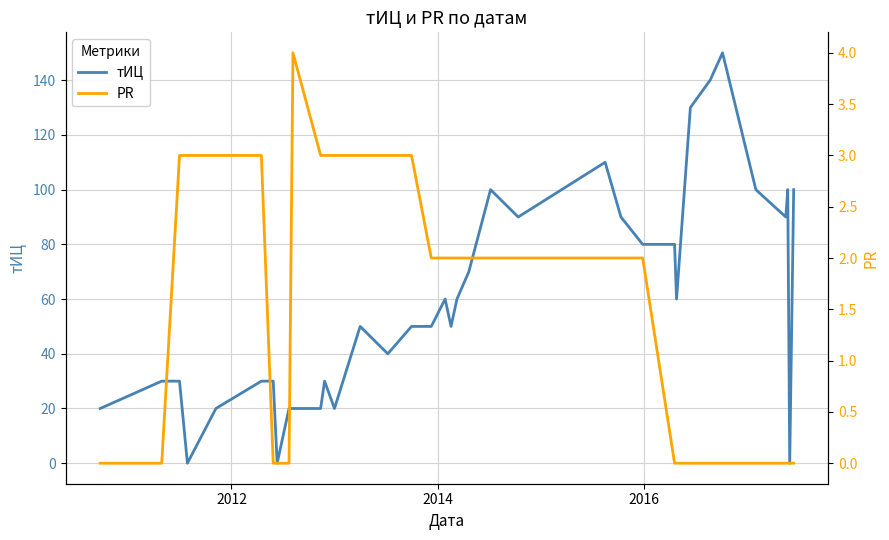

What is the highest value of the тИЦ series?

150